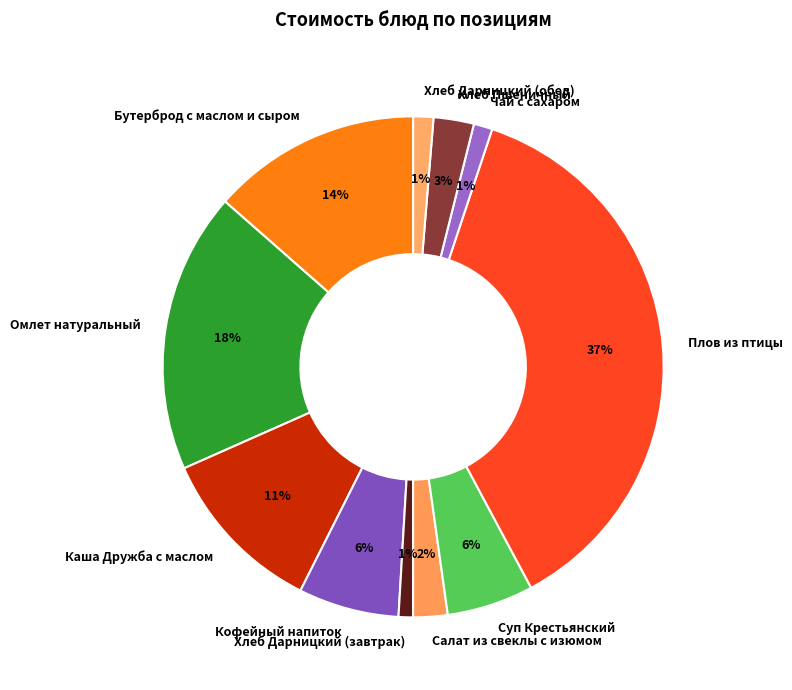

To the nearest percent, what is the combined percentage of Салат из свеклы с изюмом and Омлет натуральный?

20%